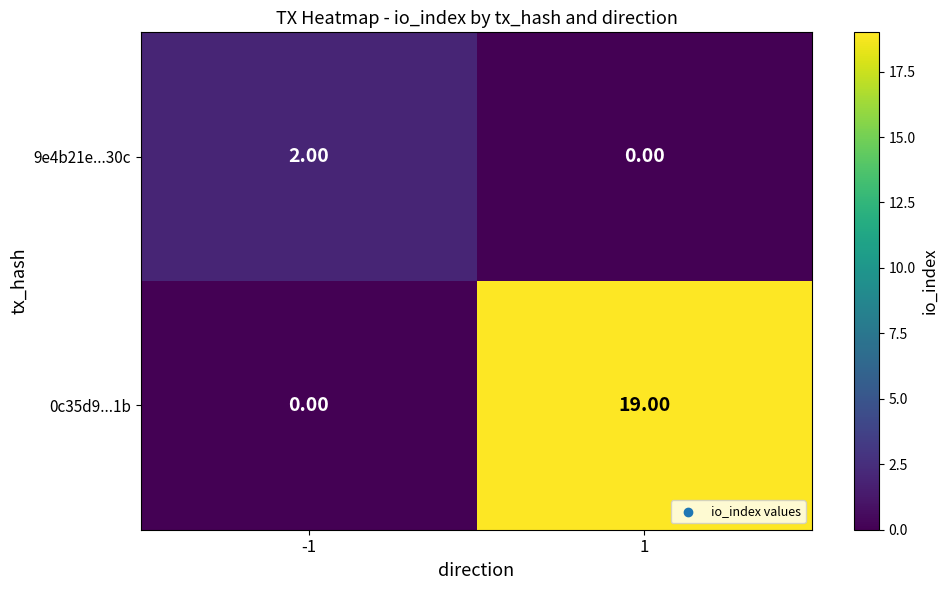

What is the difference between the highest and lowest values at -1?

2